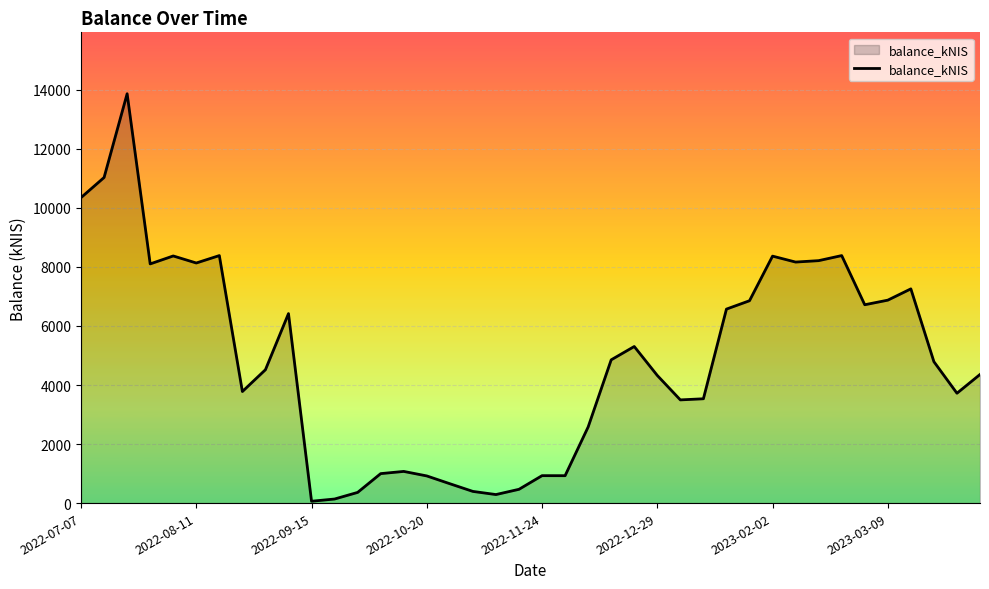

What is the average value?

4863.5